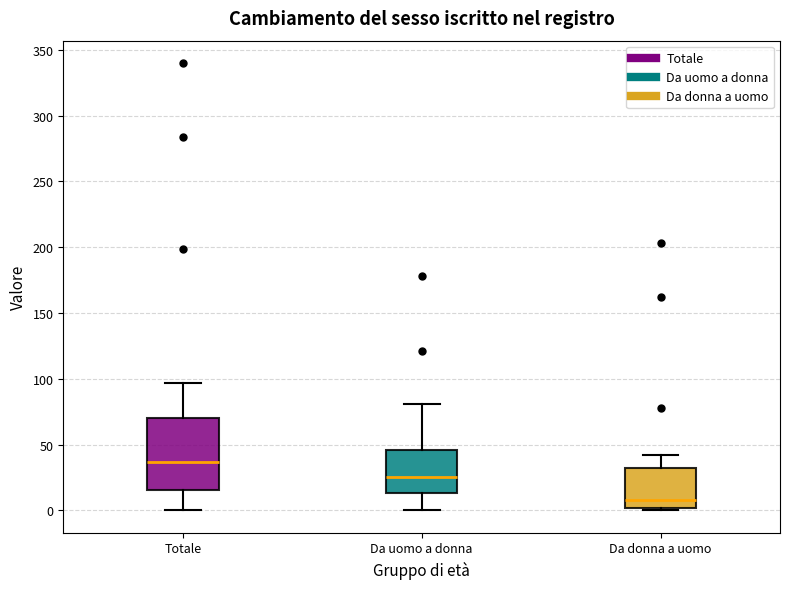

Where is the lower edge of the box for Da donna a uomo on the y-axis? The values are not printed on the chart, so give them approximately, as read against the axis.

0